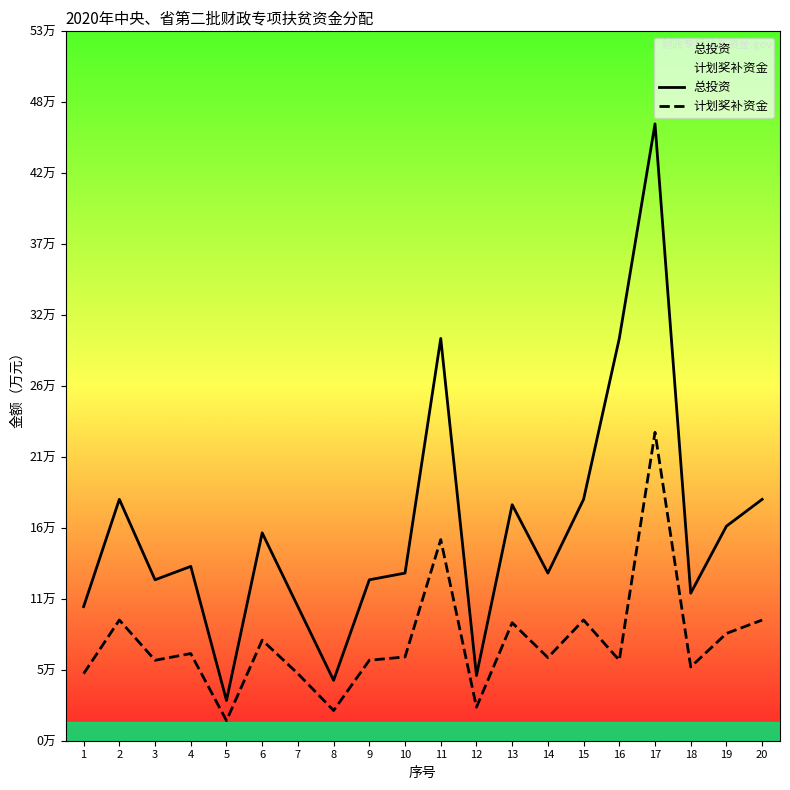

The 总投资 series shows 18.0 at 20. True or false?

True